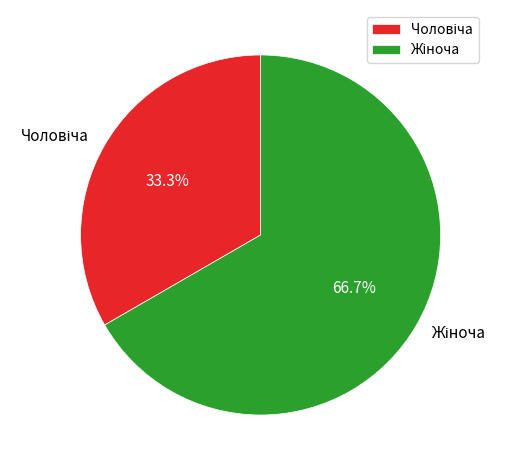

Does any single category account for the majority?

Yes